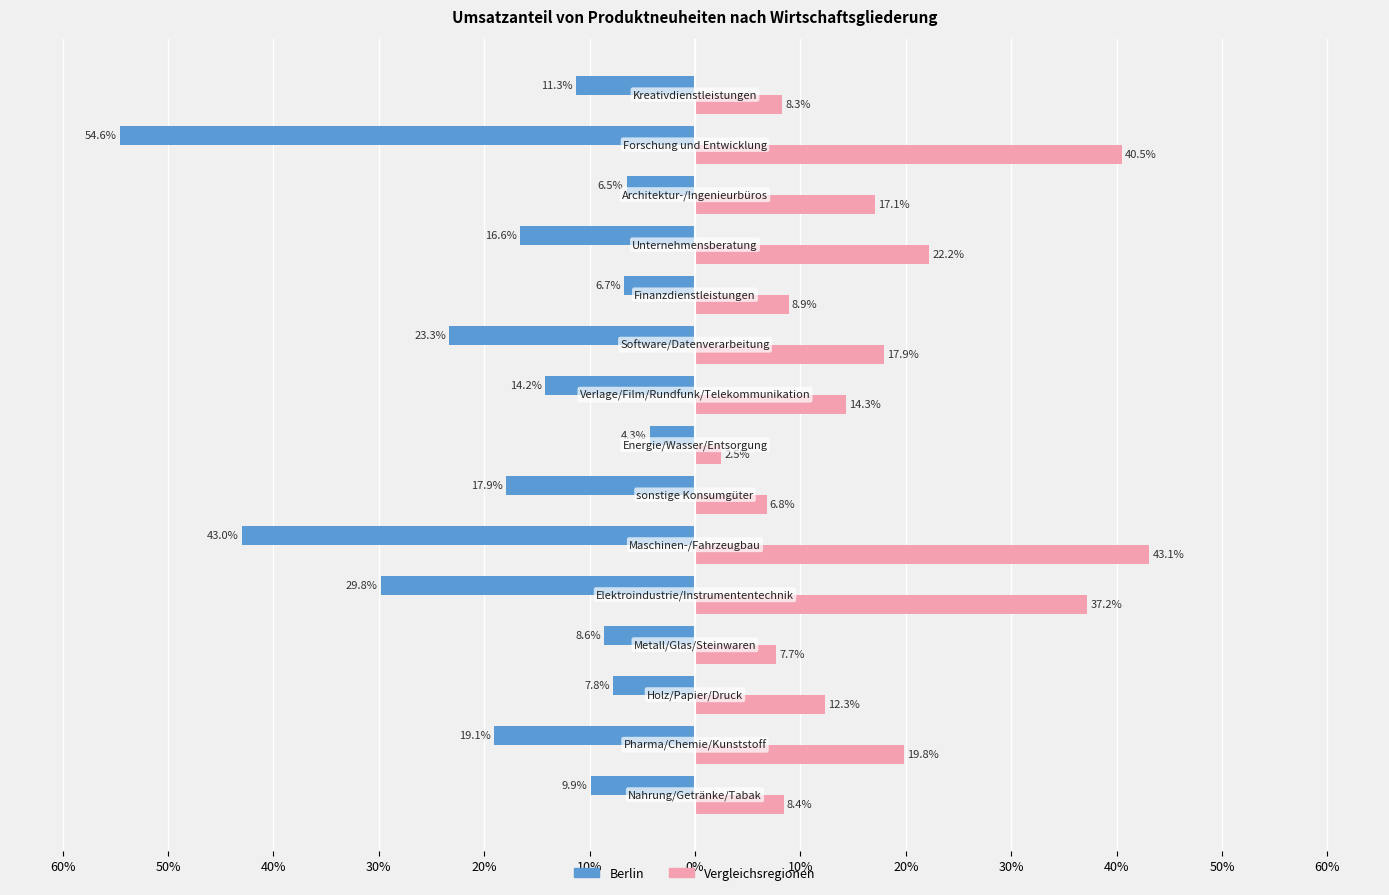

What are all the series names shown in the legend?

Berlin, Vergleichsregionen